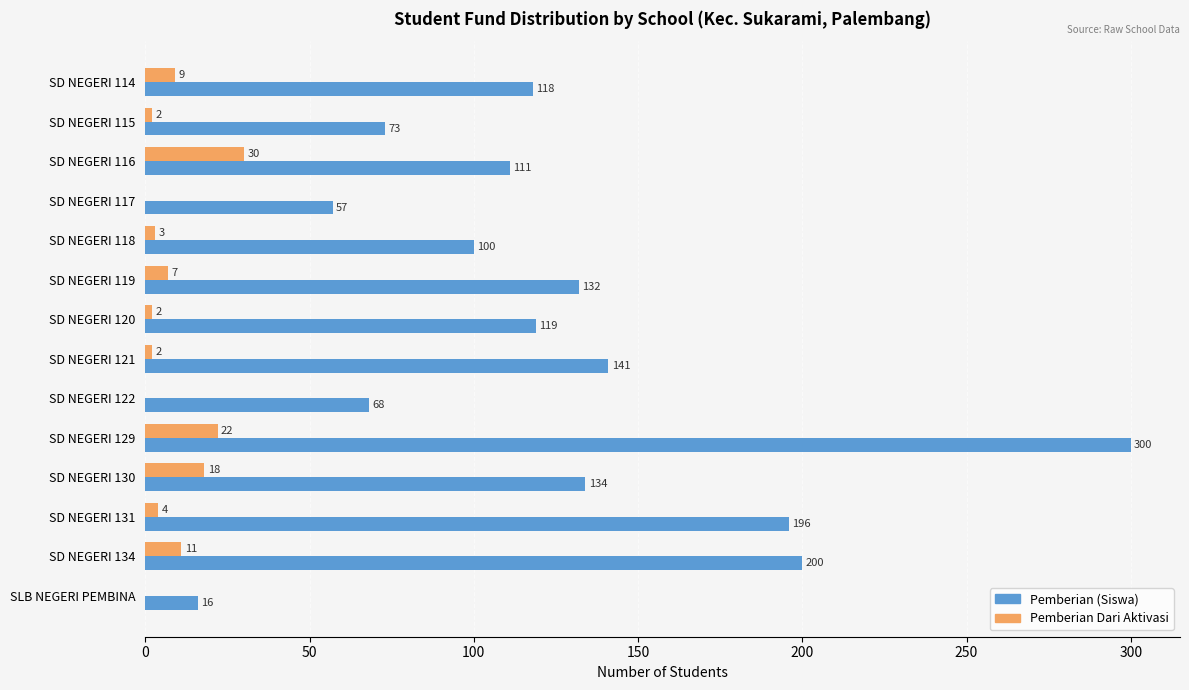

What is the maximum value for Pemberian Dari Aktivasi?

30